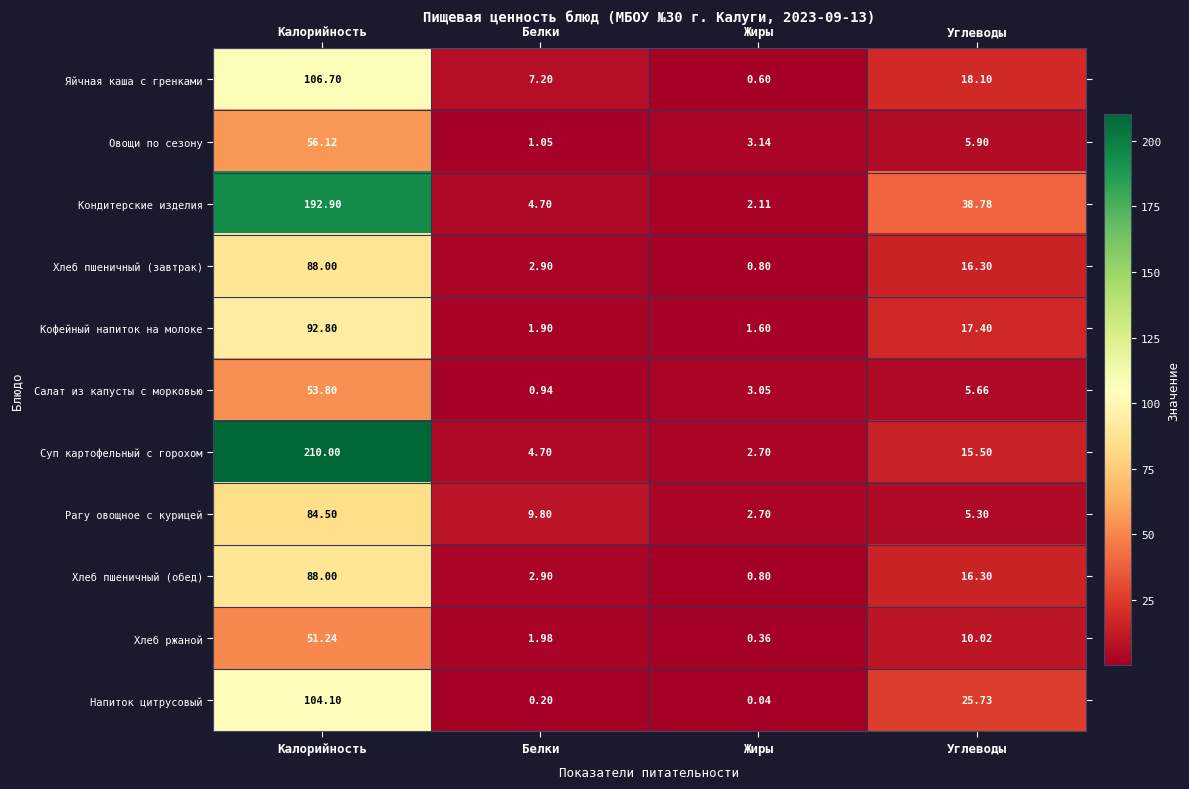

Which label corresponds to the smallest value in the chart?

Жиры